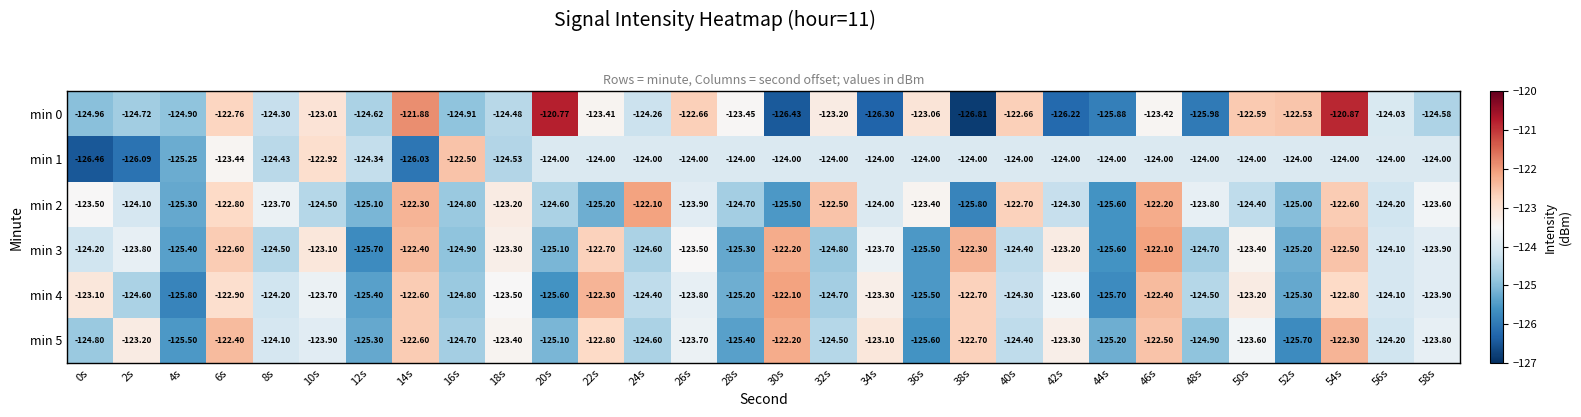

At which category does the chart reach its minimum across all series?

38s